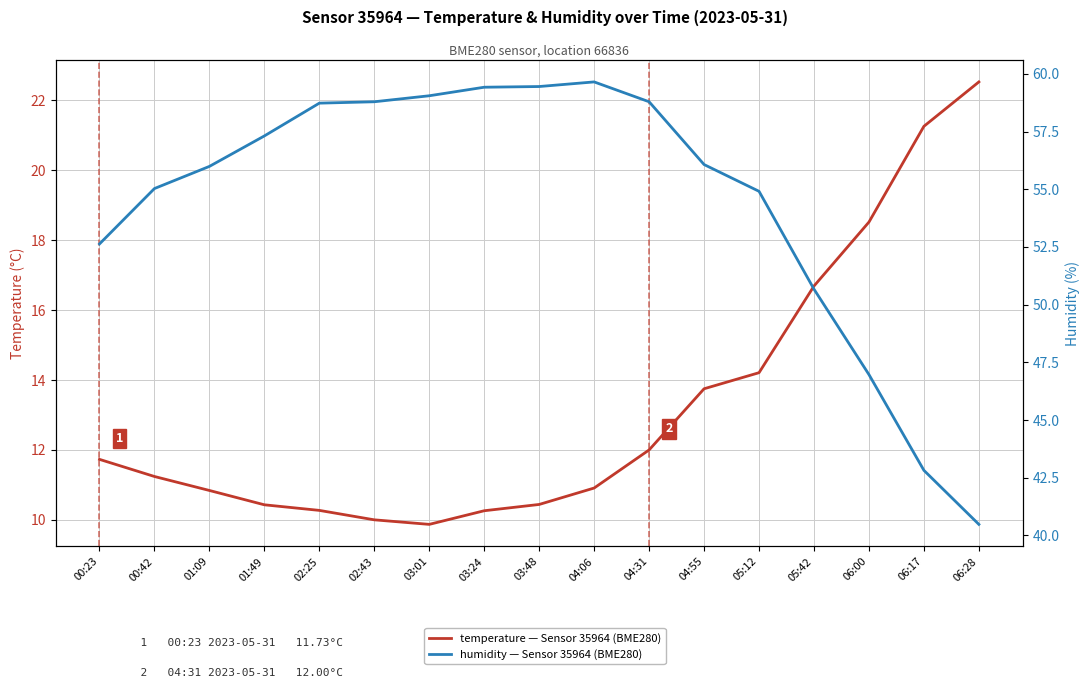

How many lines are shown in the chart?

2